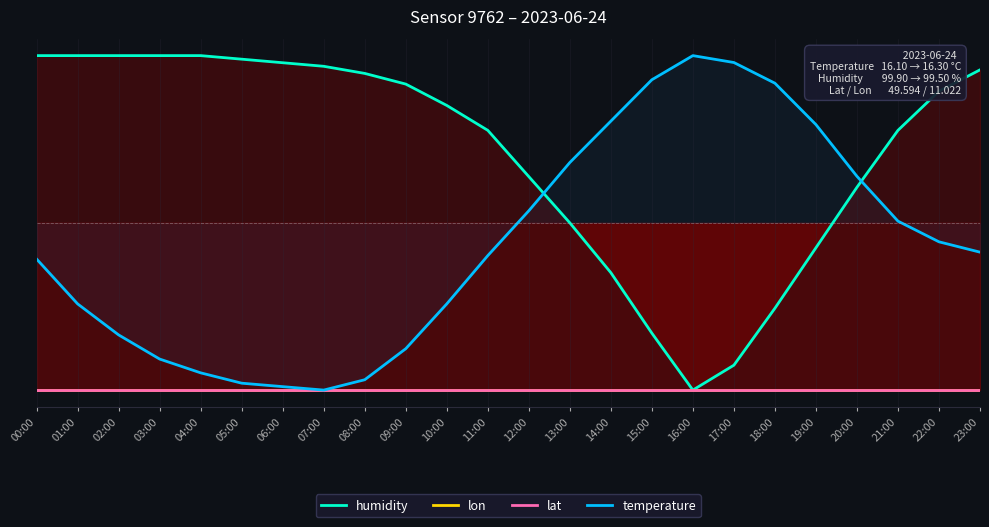

Rank the series at 09:00 from lowest to highest value.

lon, lat, temperature, humidity